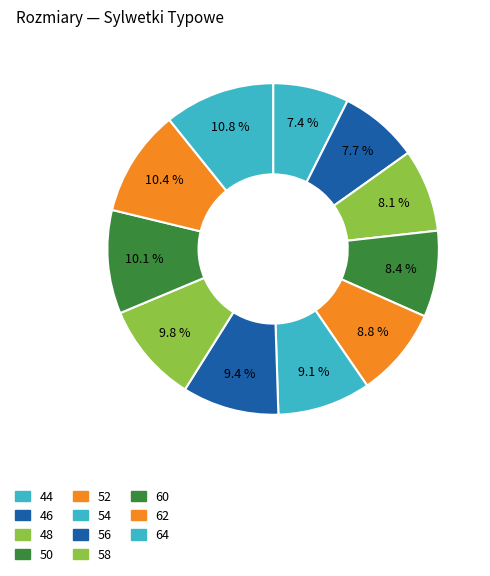

Is it true that 64 is 11% of the pie?

True